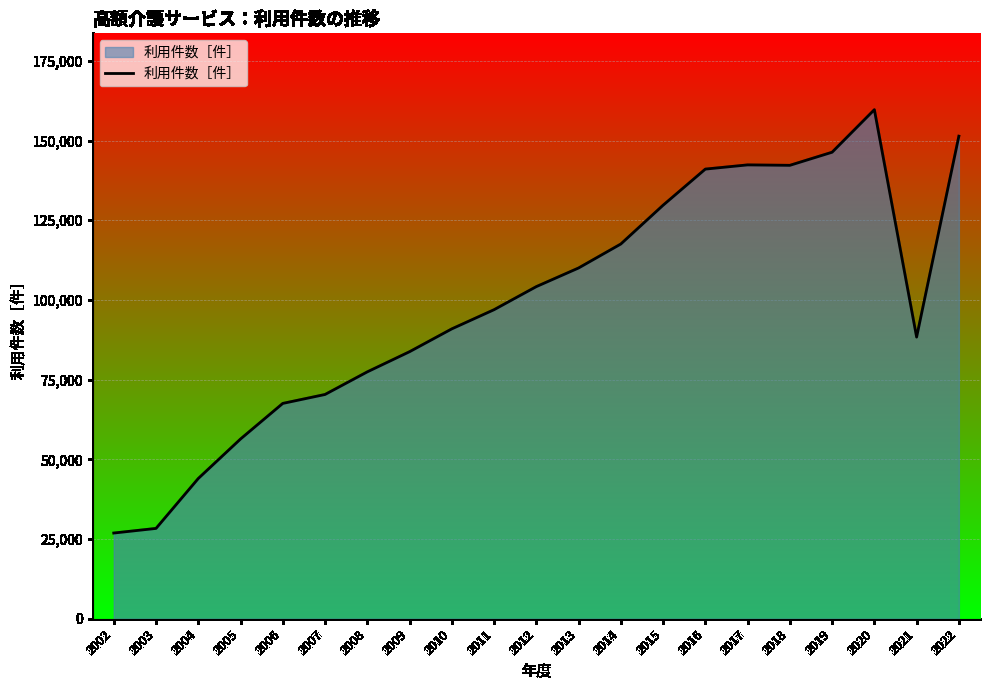

What is the change in value from 2007 to 2016?

+70700